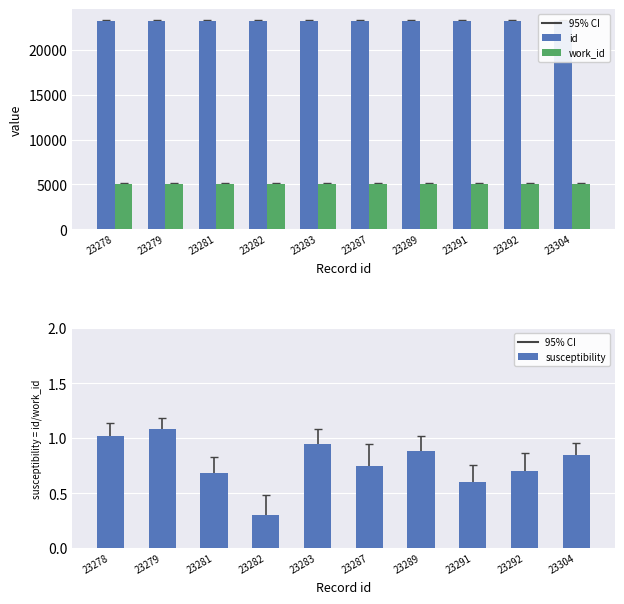

Which has a higher value, 23279 or 23292?

23292